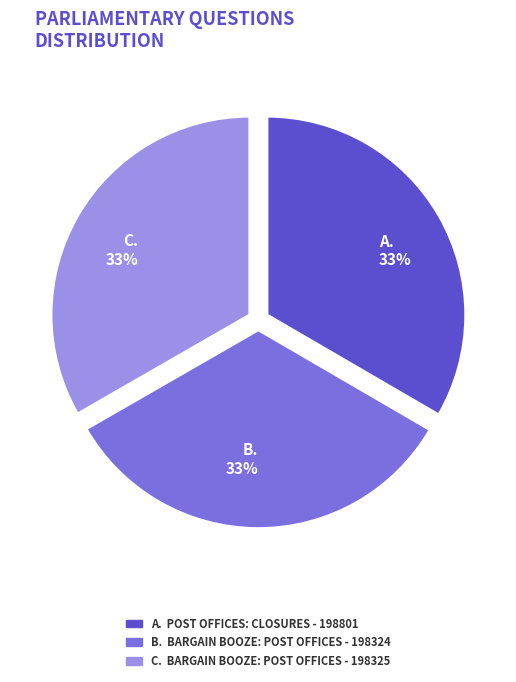

Is it true that B. BARGAIN BOOZE: POST OFFICES - 198324 is 33% of the pie?

True